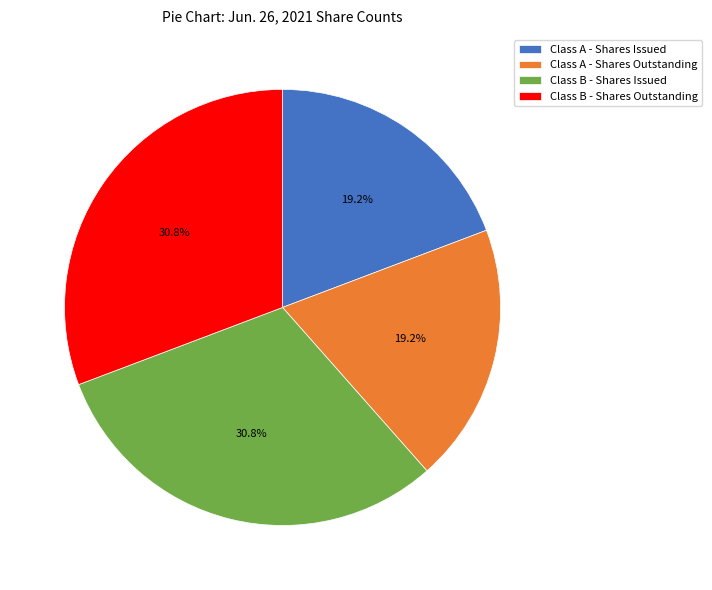

Is there a majority slice in this chart?

No